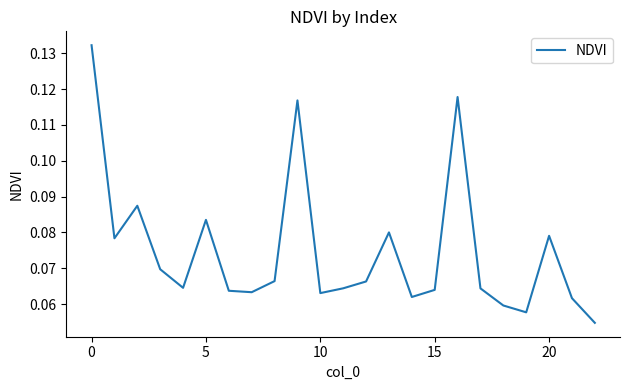

Which label corresponds to the smallest value in the chart?

22